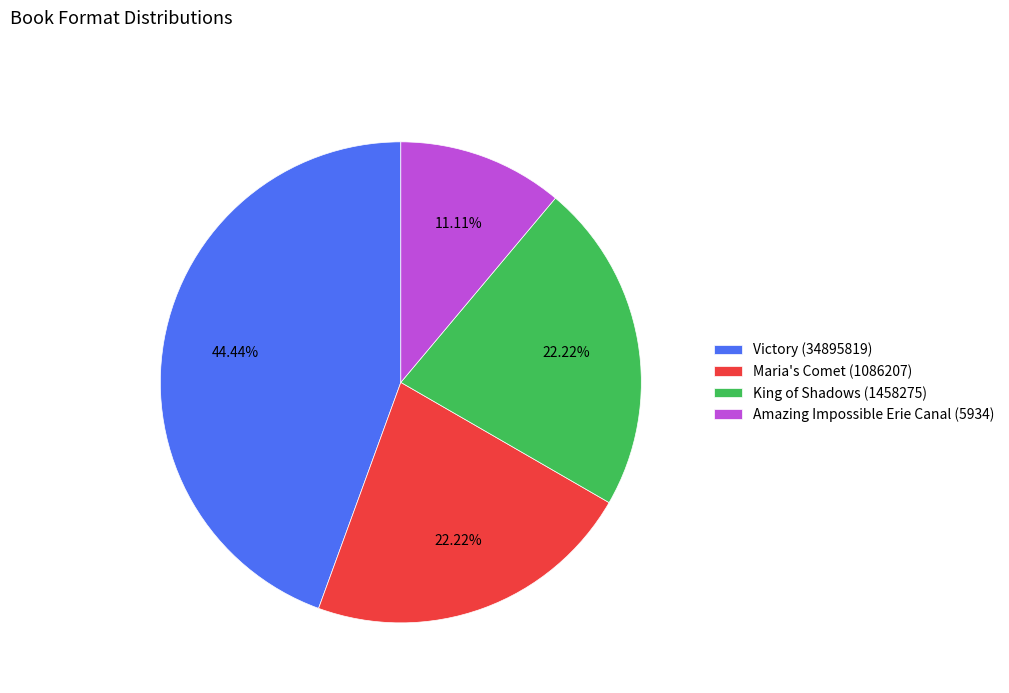

To the nearest percent, what is the combined percentage of Maria's Comet (1086207) and Amazing Impossible Erie Canal (5934)?

33%